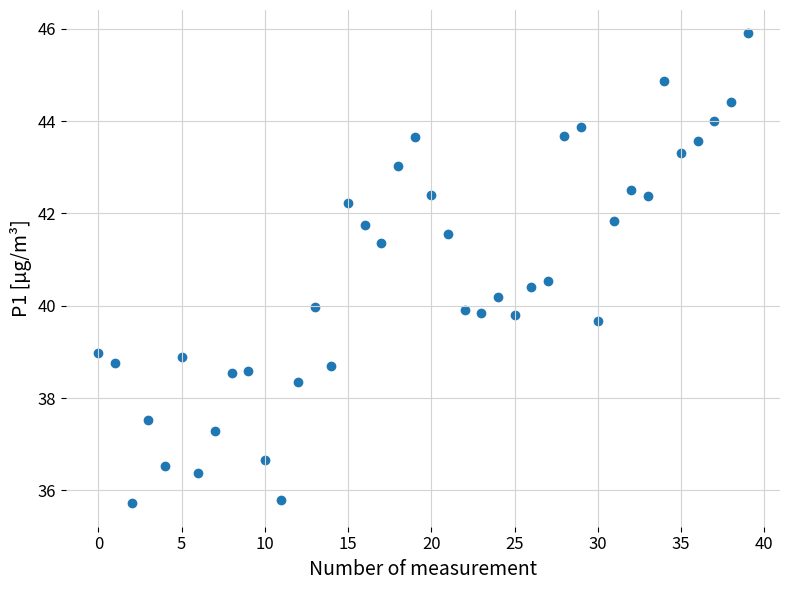

What is the range of Y values (max minus min)?

10.2